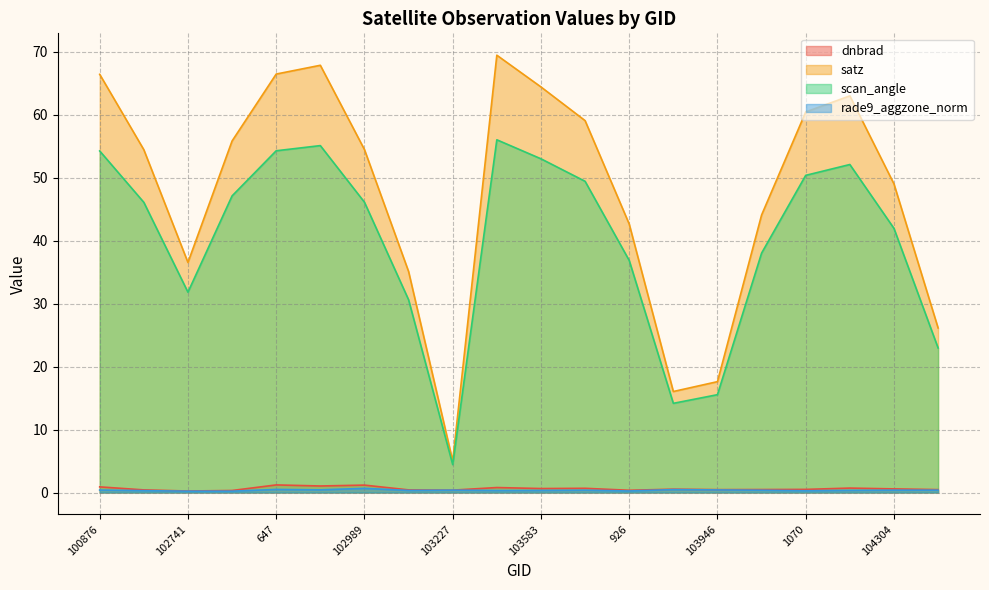

True or false: scan_angle has a value of 52.1 at 104186.

True